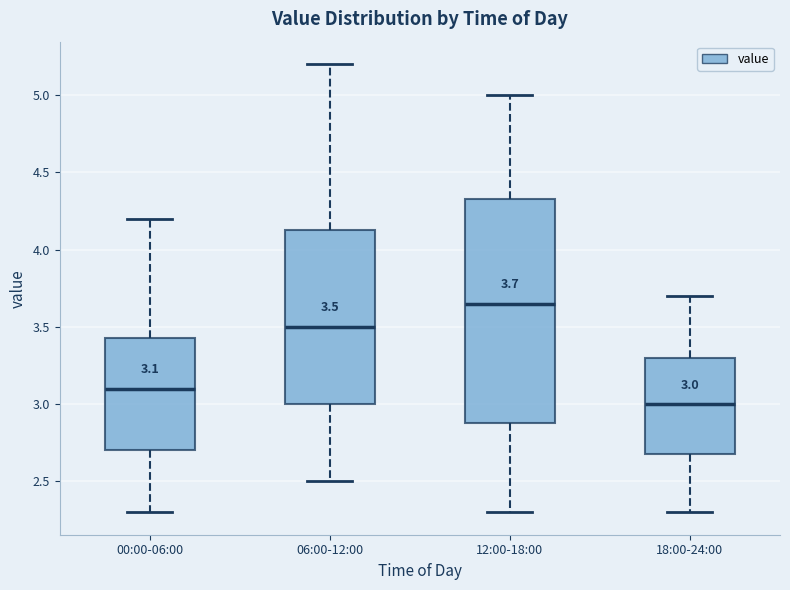

Which box is the tallest, from its lower edge to its upper edge?

12:00-18:00